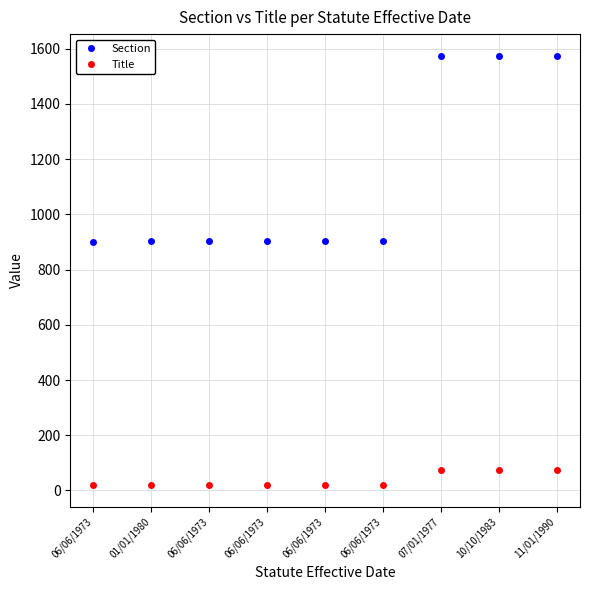

Which series changed the most between 06/06/1973 and 06/06/1973?

Section